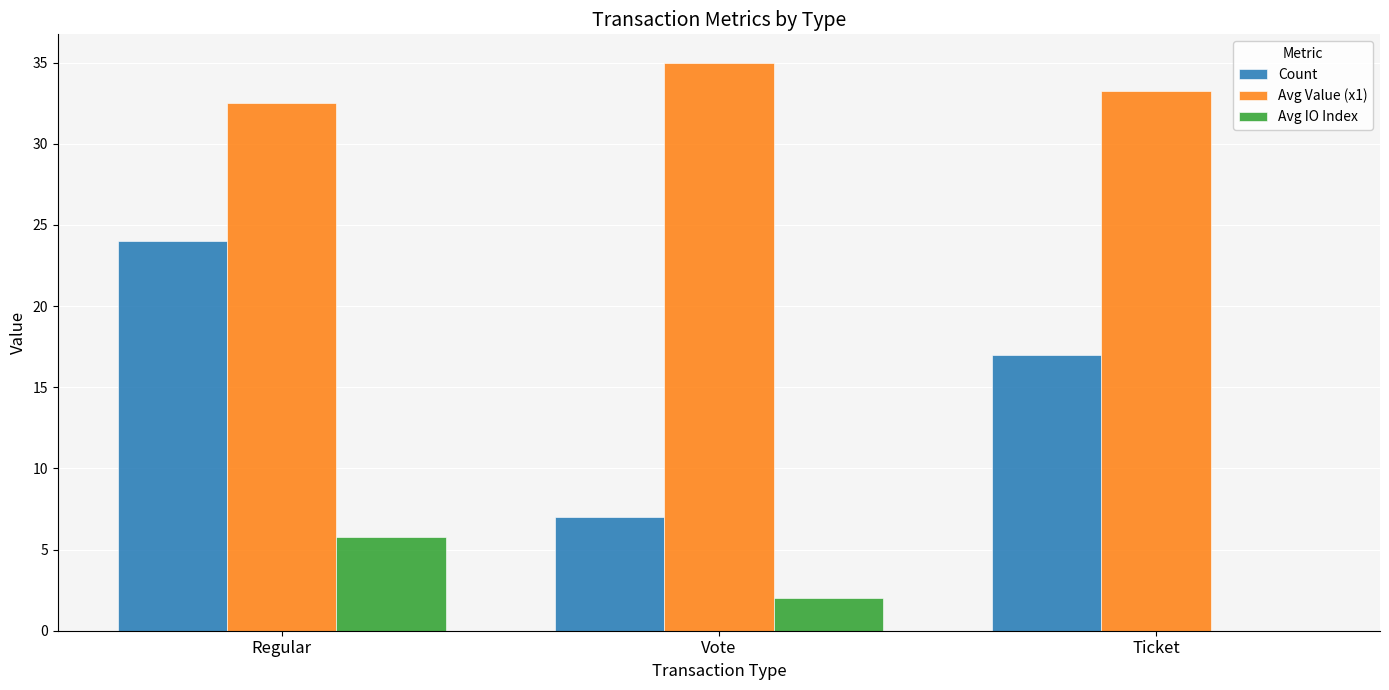

The value of Avg IO Index at Regular is 2.4. True or false?

False